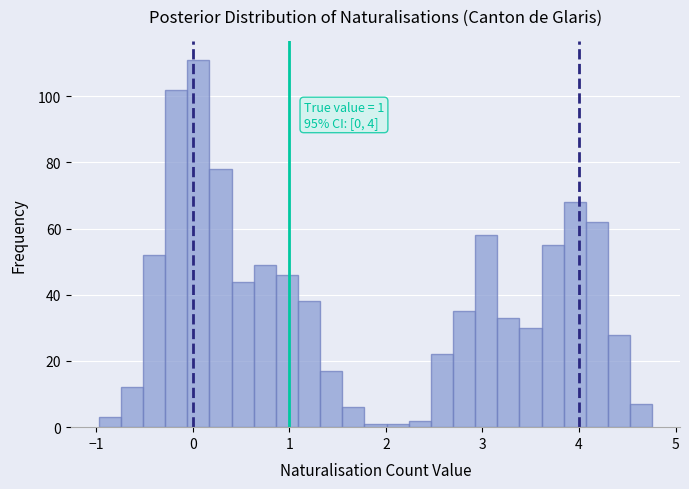

Around what value on the x-axis is the tallest bar? Give the approximate position of its centre, as read against the axis.

0.1